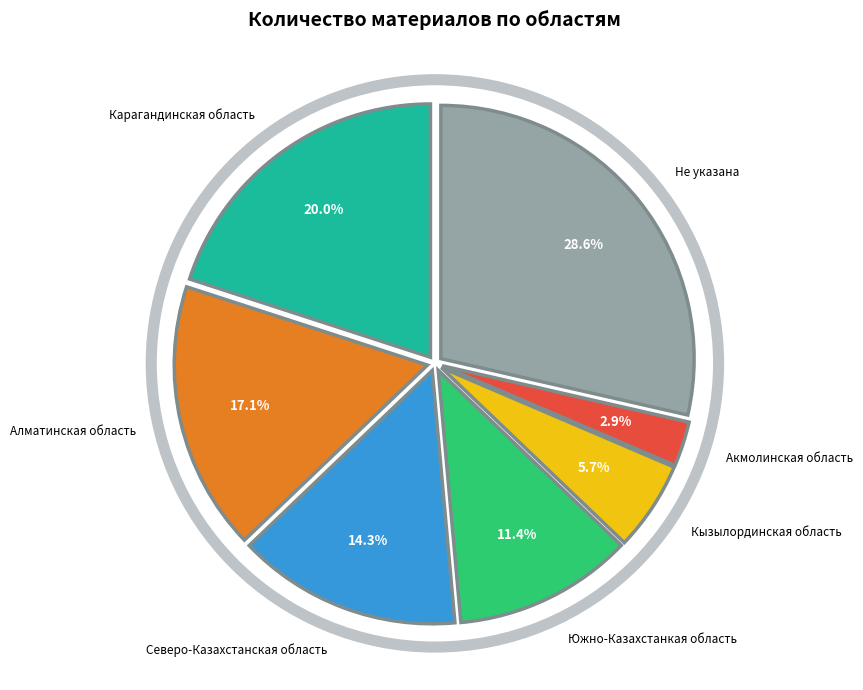

What portion of the pie excludes Акмолинская область?

97.1%